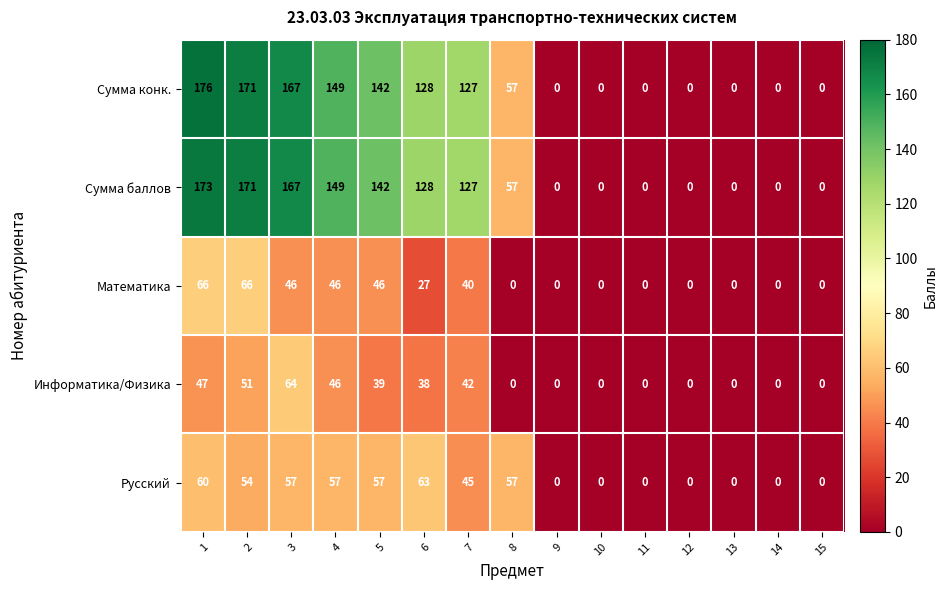

The value of Сумма конк. at 5 is 51. True or false?

False